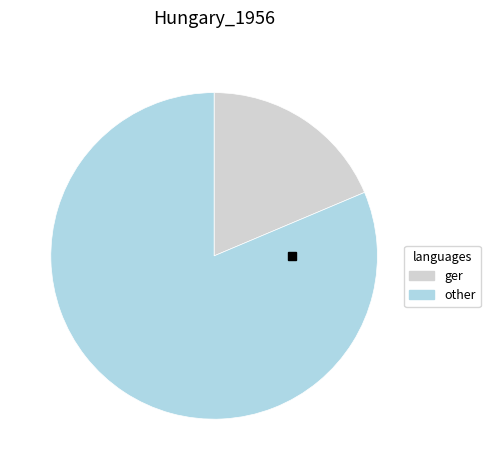

Which has a higher value, other or ger?

other